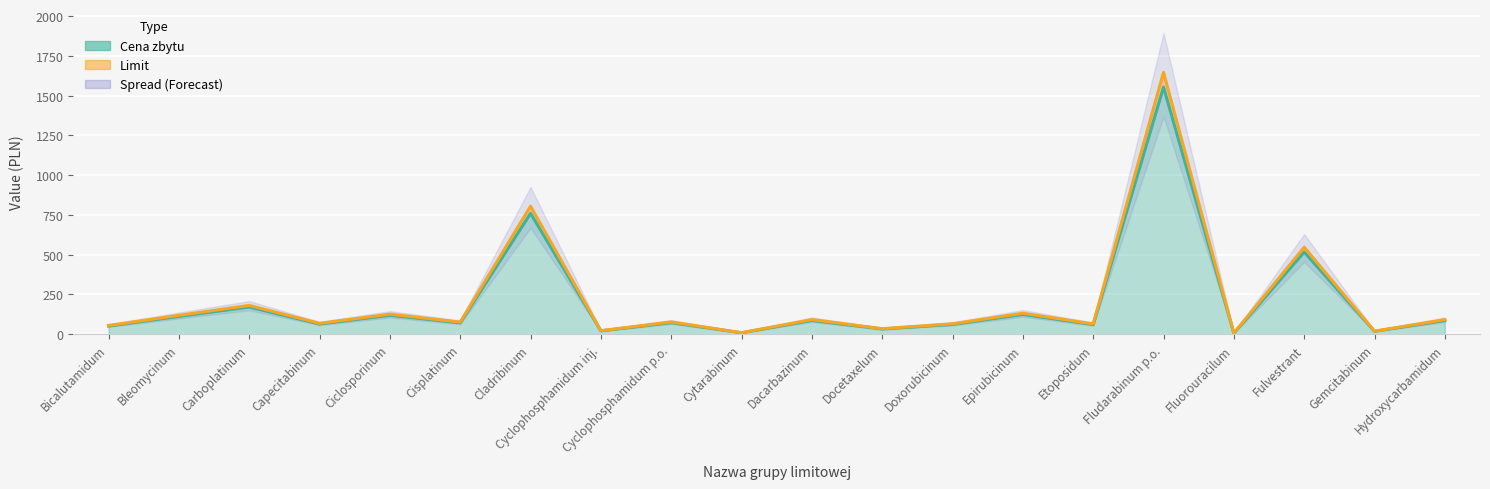

What position from the right is Cytarabinum?

11